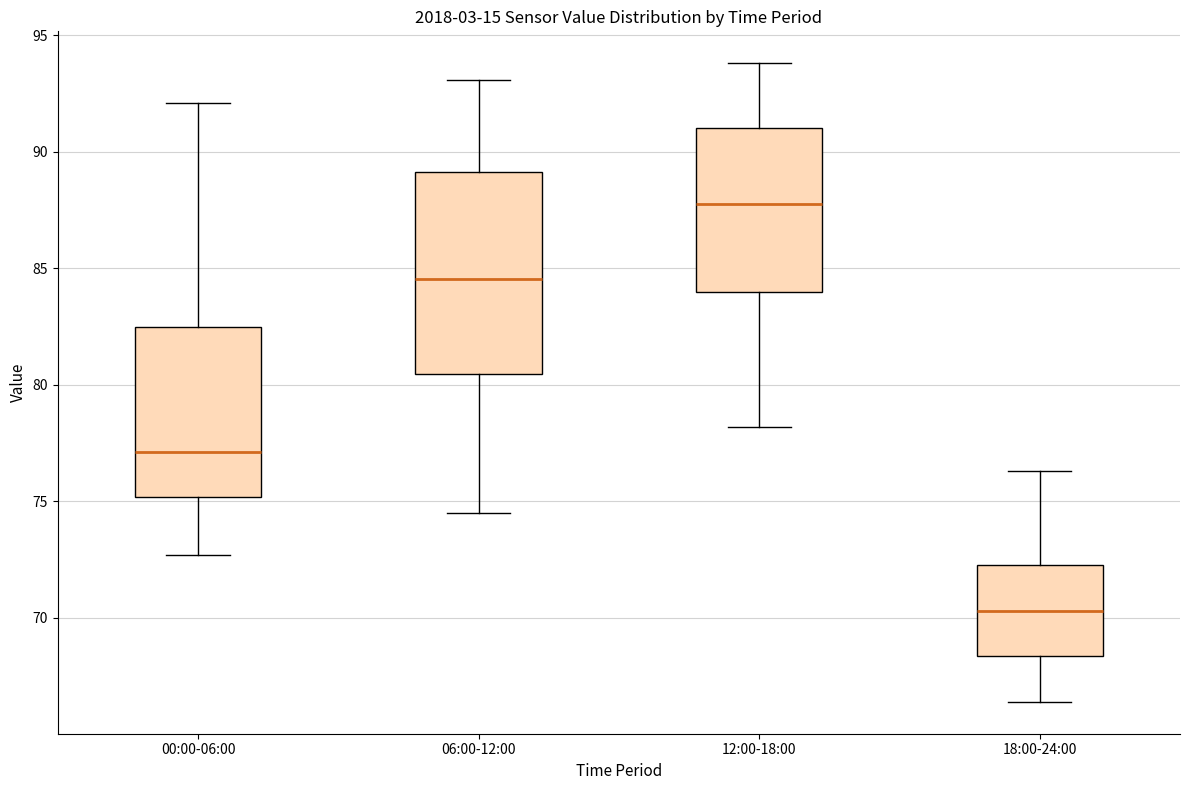

Reading left to right, transcribe this box plot: for each box, give where its median line is, the range the box spans, and where its two whiskers end, as read against the y-axis. The values are not printed on the chart, so give them approximately, as read against the axis.

00:00-06:00: median 77.0, box 75.0 to 82.5, whiskers 72.5 to 92.0
06:00-12:00: median 84.5, box 80.5 to 89.0, whiskers 74.5 to 93.0
12:00-18:00: median 88.0, box 84.0 to 91.0, whiskers 78.0 to 94.0
18:00-24:00: median 70.5, box 68.5 to 72.5, whiskers 66.5 to 76.5